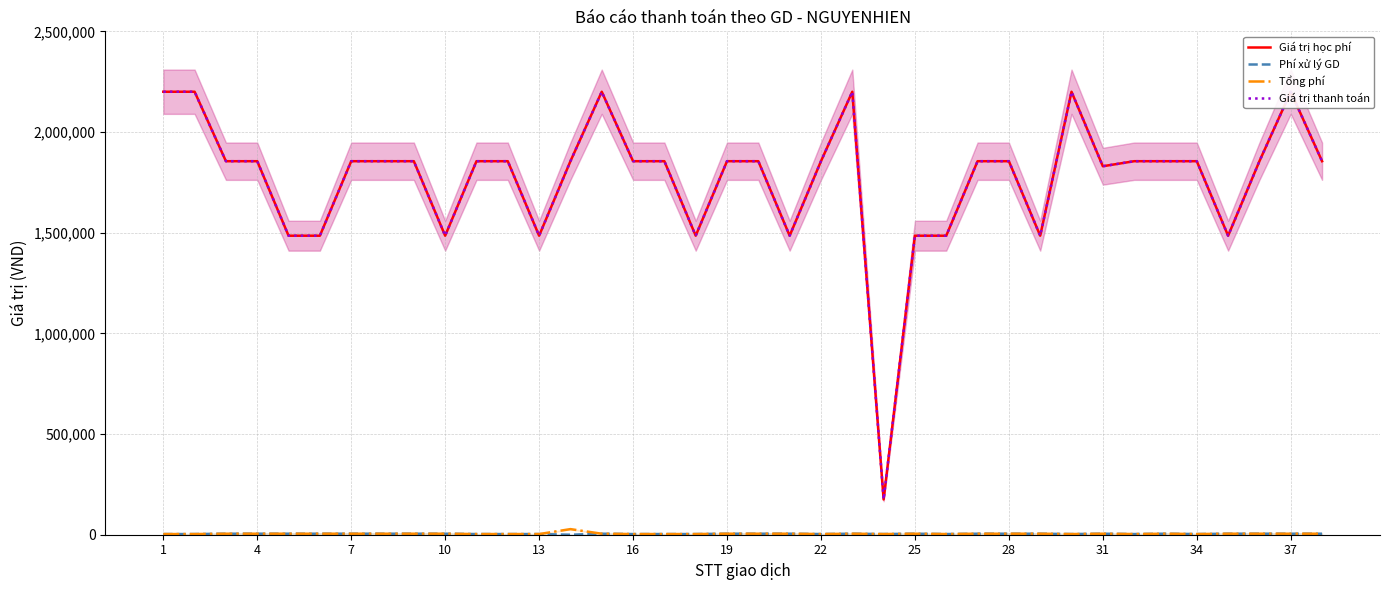

Does the chart display data point markers on the line(s)?

No